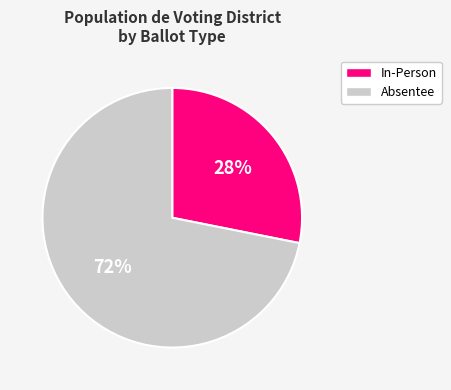

To the nearest percent, what is the difference between the In-Person and Absentee slice percentages?

44%